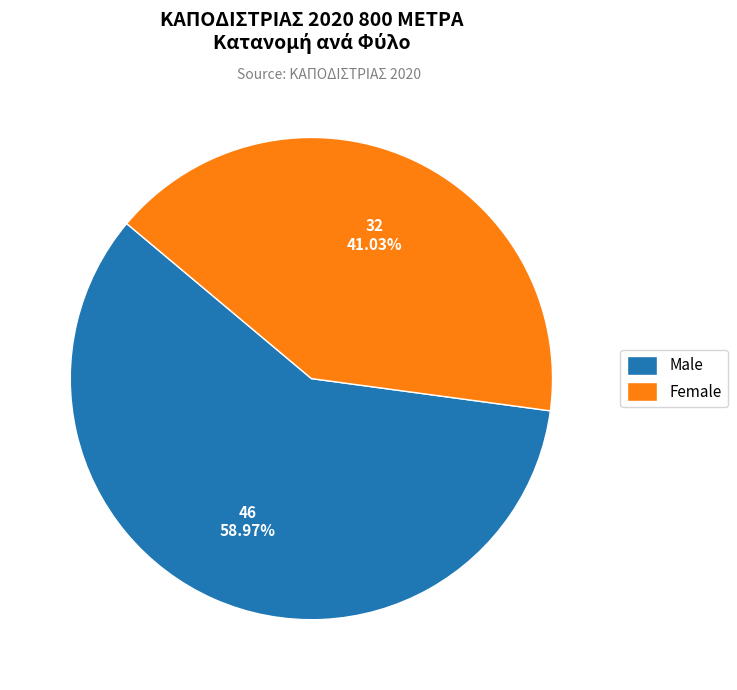

How many slices are in this pie chart?

2